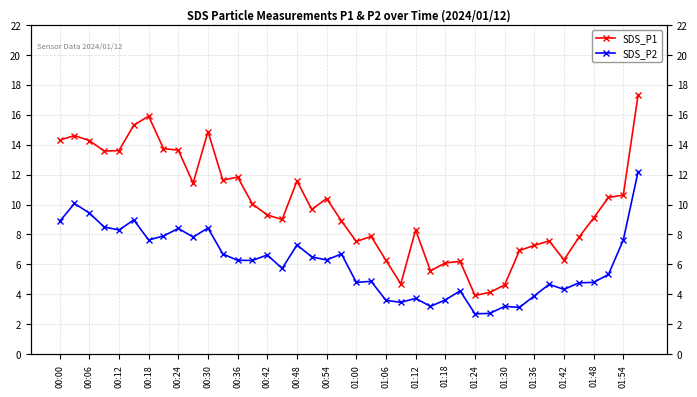

Rank the categories by SDS_P2 value from lowest to highest.

28, 29, 31, 25, 30, 23, 22, 26, 24, 32, 27, 34, 33, 35, 20, 36, 21, 37, 01:30, 01:12, 01:18, 01:48, 01:42, 01:24, 01:06, 01:54, 01:36, 00:36, 38, 00:54, 00:42, 00:24, 00:48, 01:00, 00:18, 00:00, 00:30, 00:12, 00:06, 39